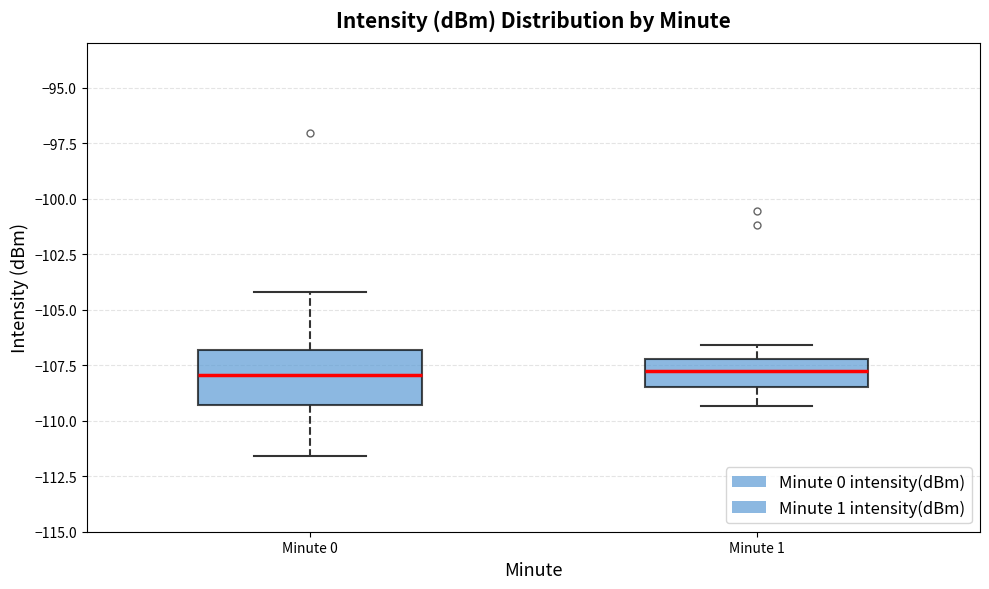

Comparing the boxes themselves (not the whiskers), which one is the tallest?

Minute 0